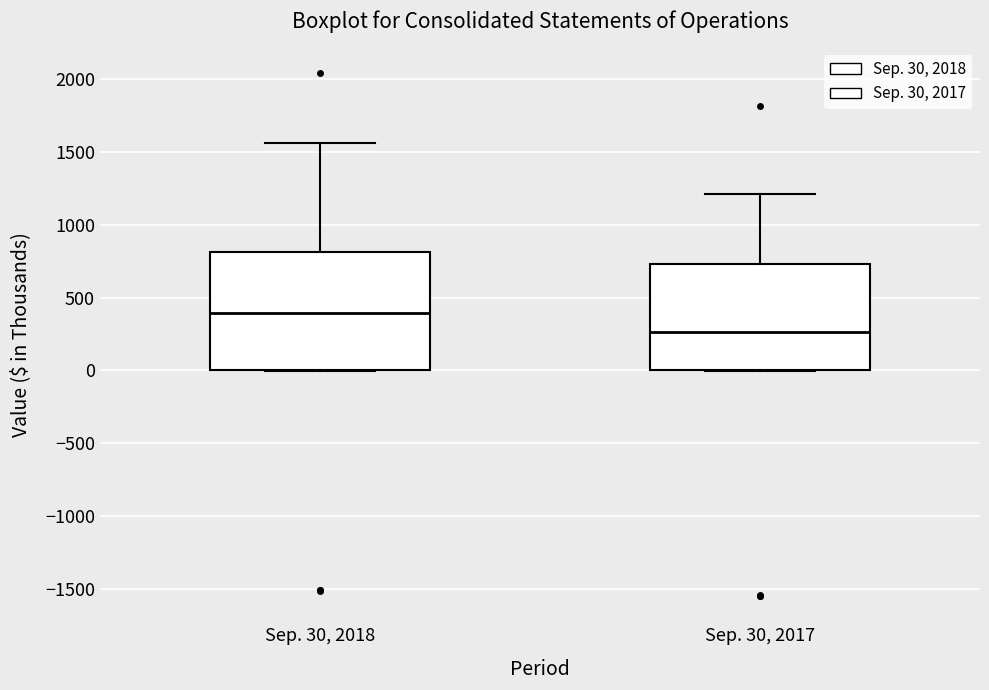

Which box has the highest median line?

Sep. 30, 2018